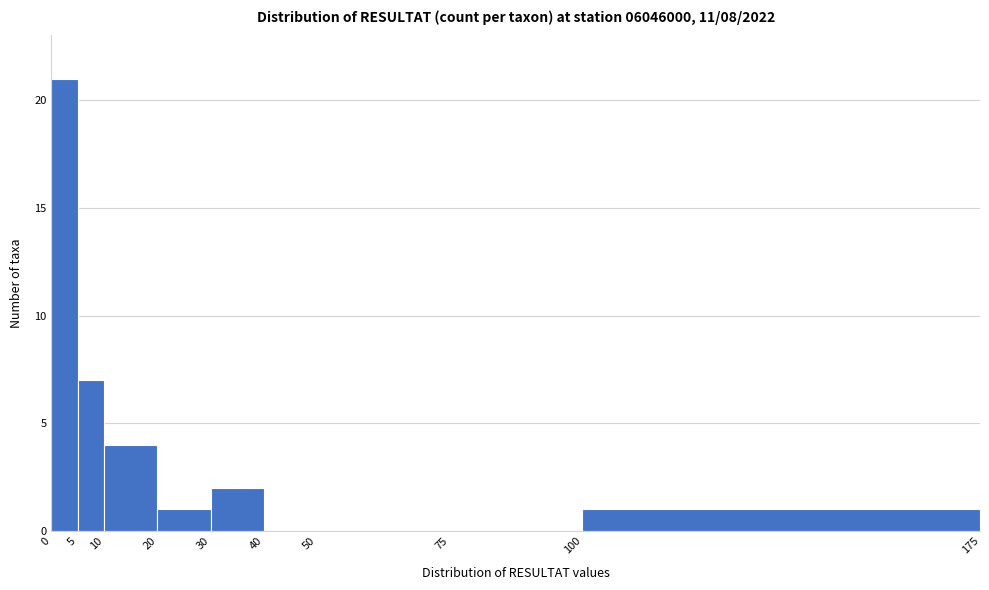

What is the height of the bar covering 30 to 40 on the x-axis? The values are not printed on the chart, so give them approximately, as read against the axis.

2